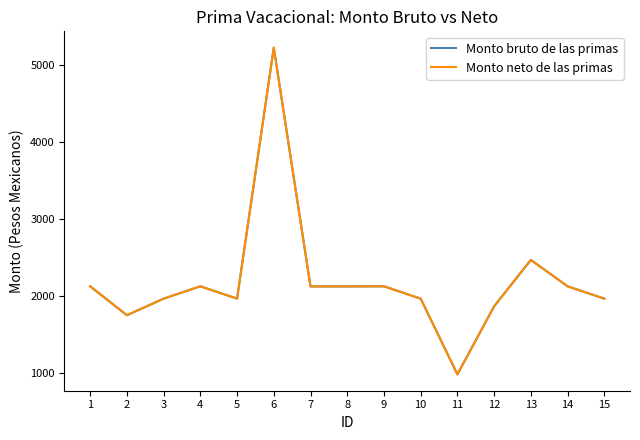

True or false: Monto neto de las primas and Monto bruto de las primas cross at least once.

False